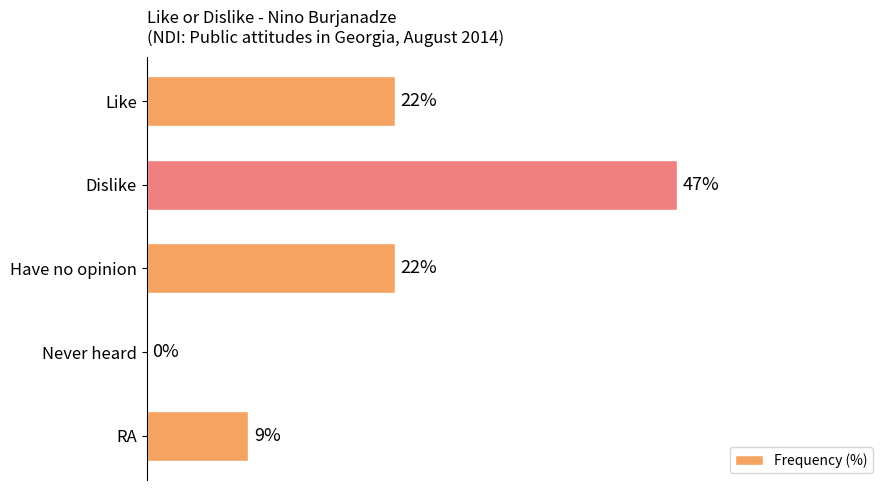

Which has a higher value, Like or RA?

Like